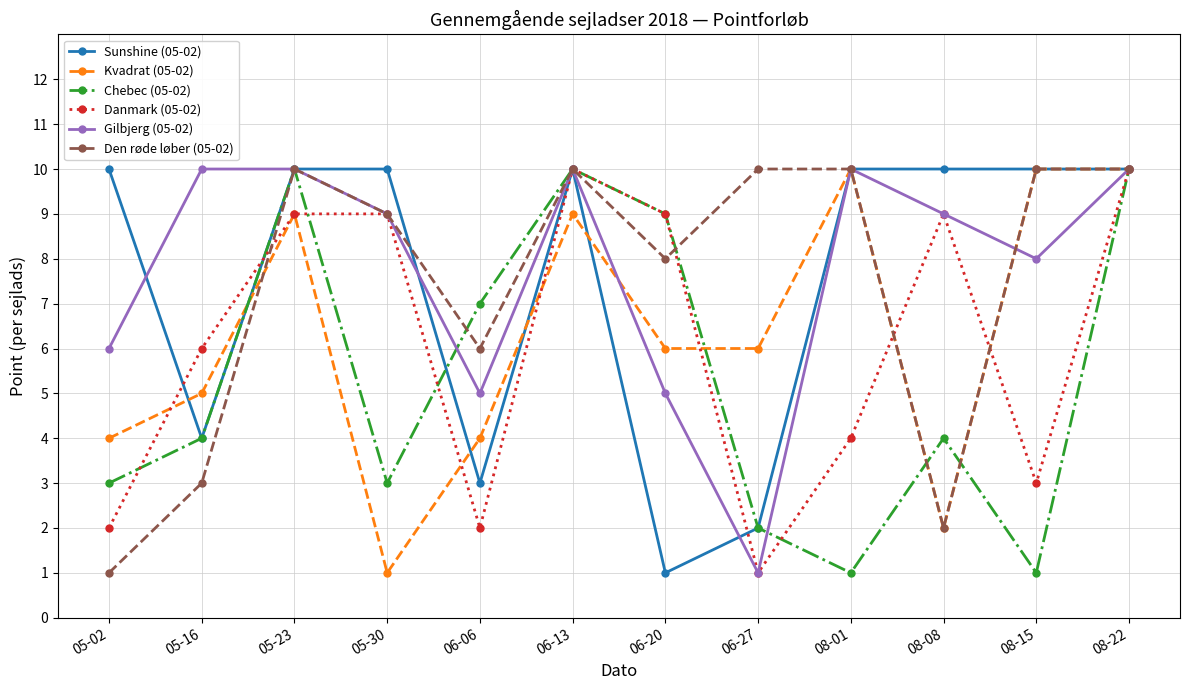

What is the minimum value shown in the chart?

1